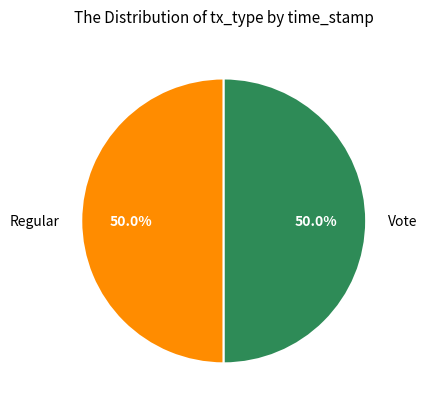

Approximately how many times larger is the value at Vote compared to Regular?

1.0